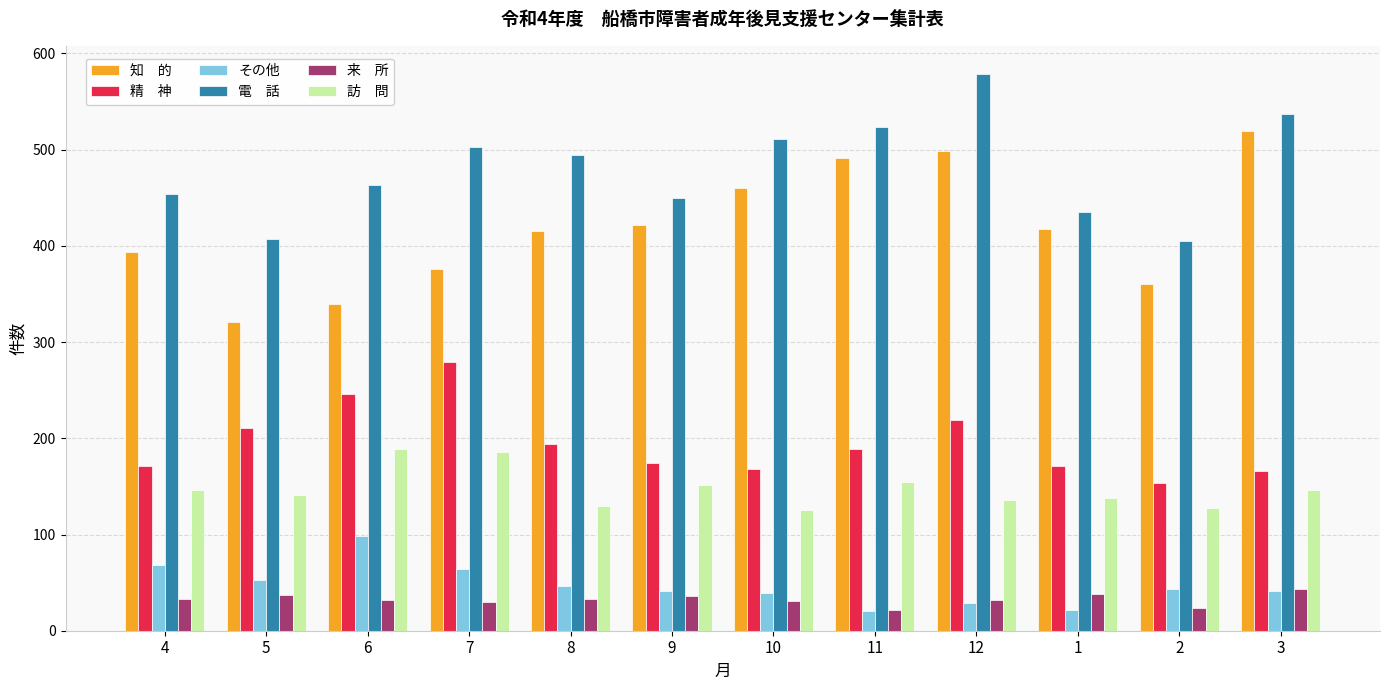

What is the label of the 3rd bar from the right?

1